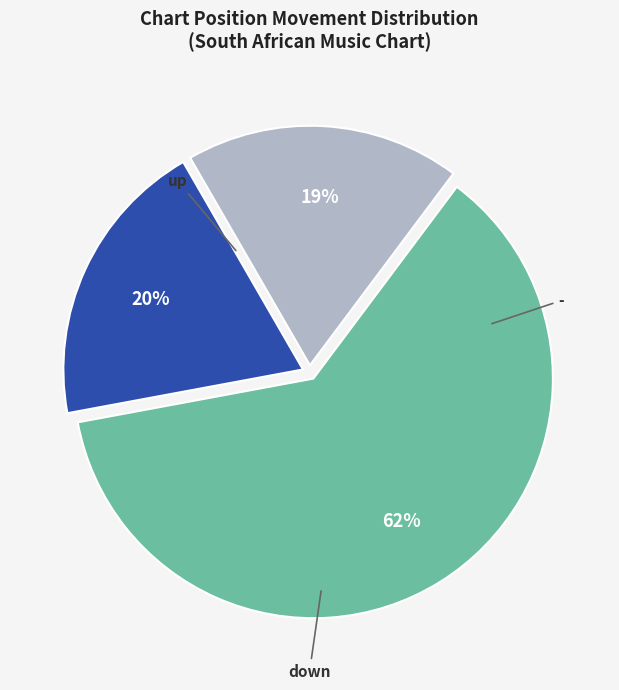

To the nearest percent, what is the difference between the largest and smallest slice percentages?

43%